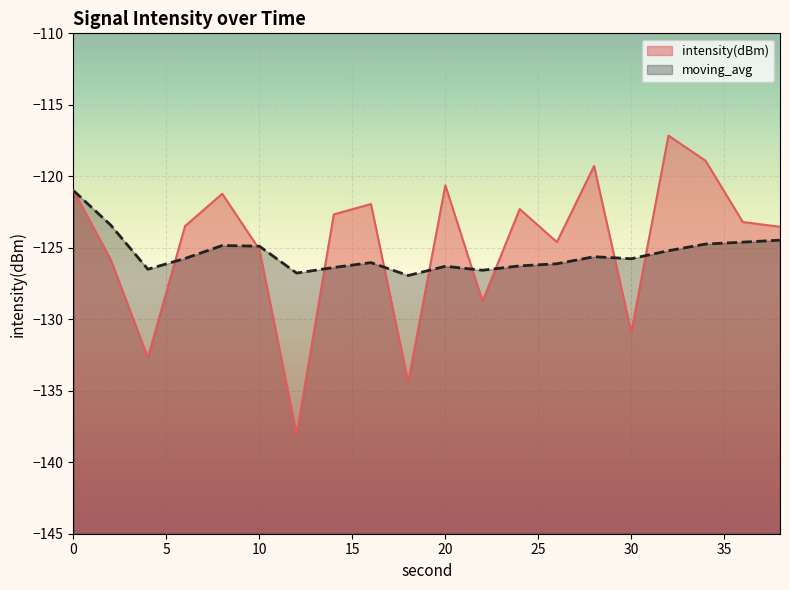

How many lines are shown in the chart?

2